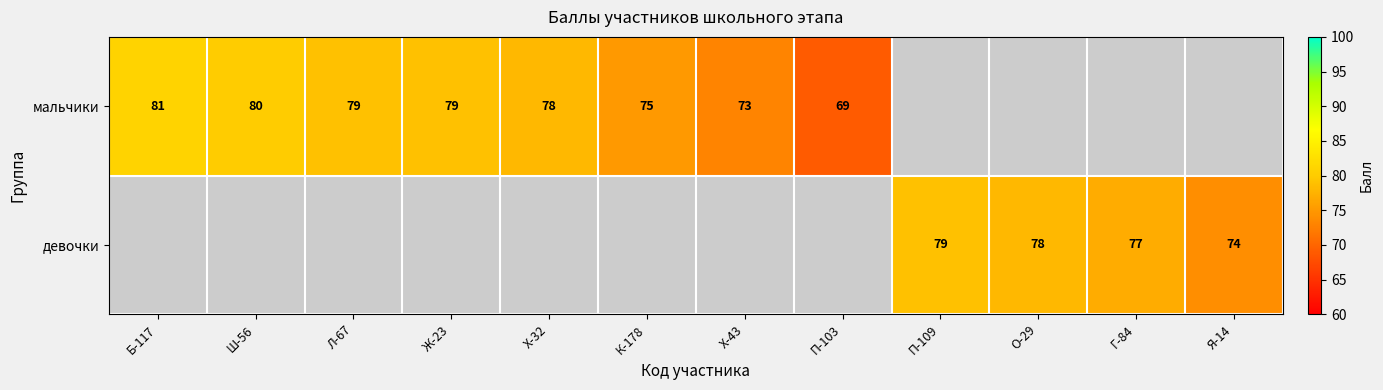

The мальчики series shows 73 at Х-43. True or false?

True